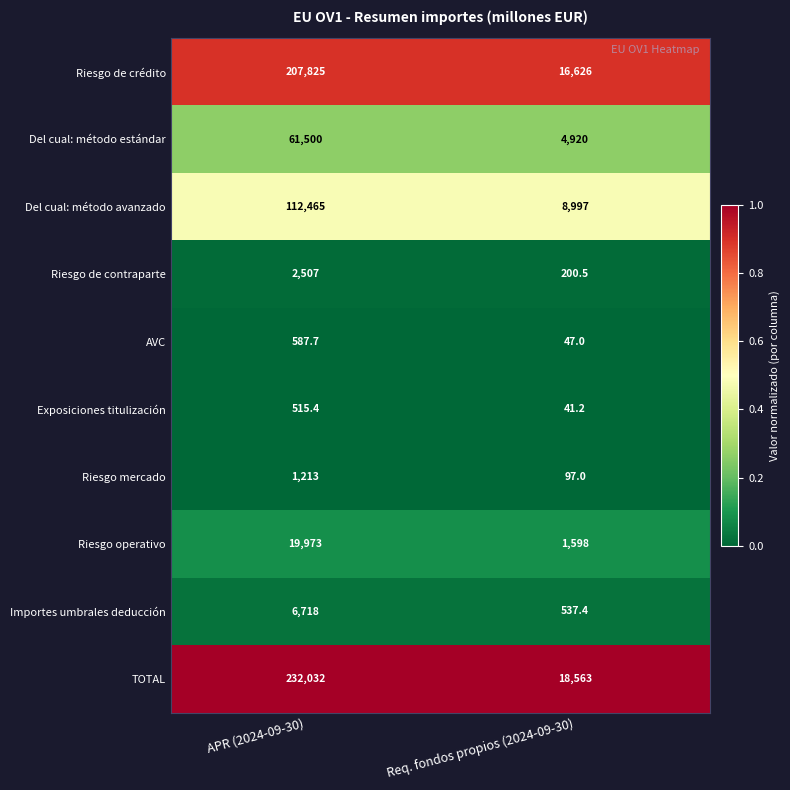

At which category does the chart reach its minimum across all series?

Req. fondos propios (2024-09-30)